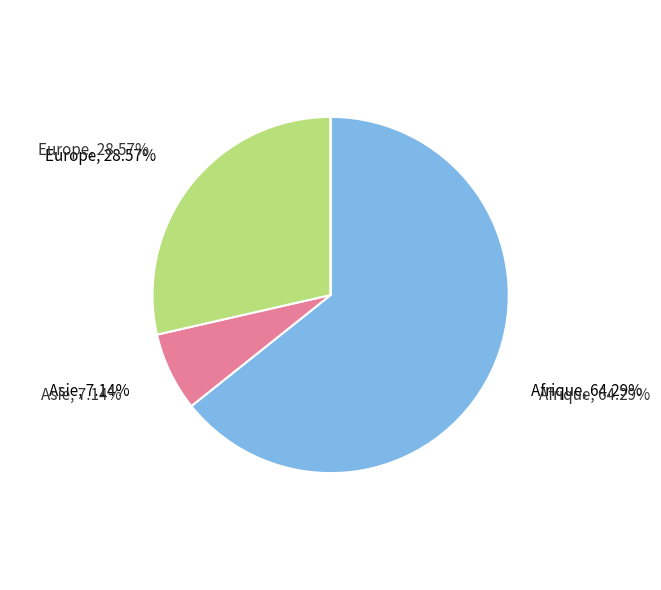

Which category has the biggest portion of the pie?

Afrique